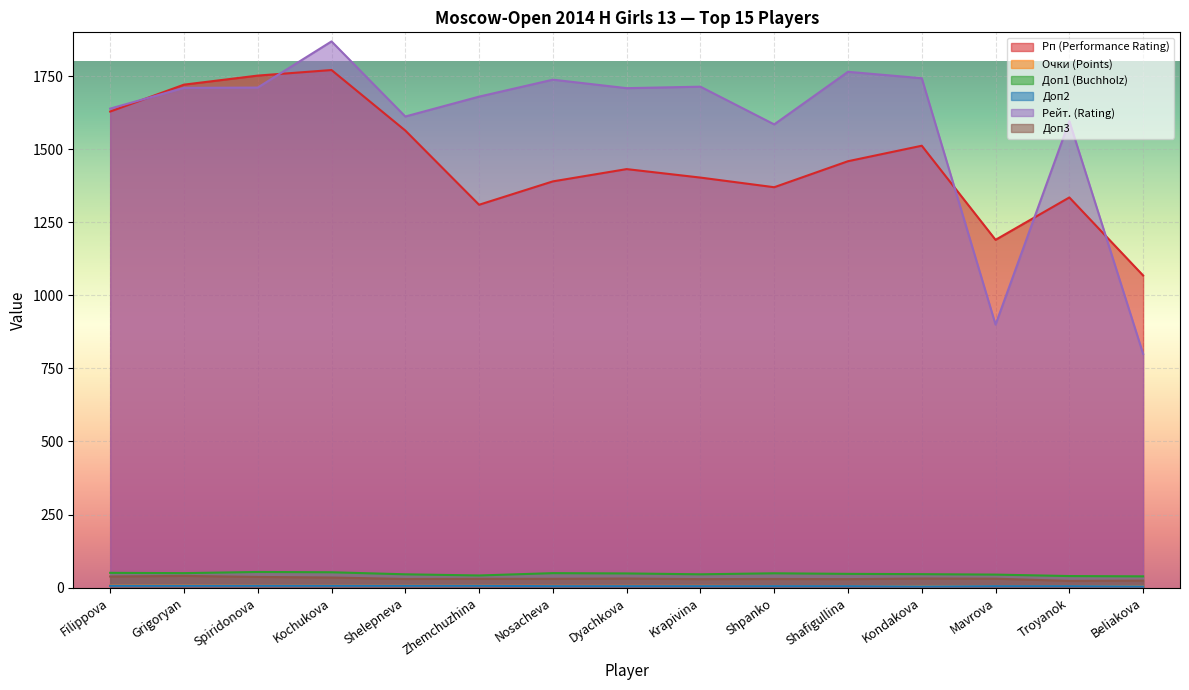

What is the value of the Очки (Points) point at the 3rd from the left?

6.5